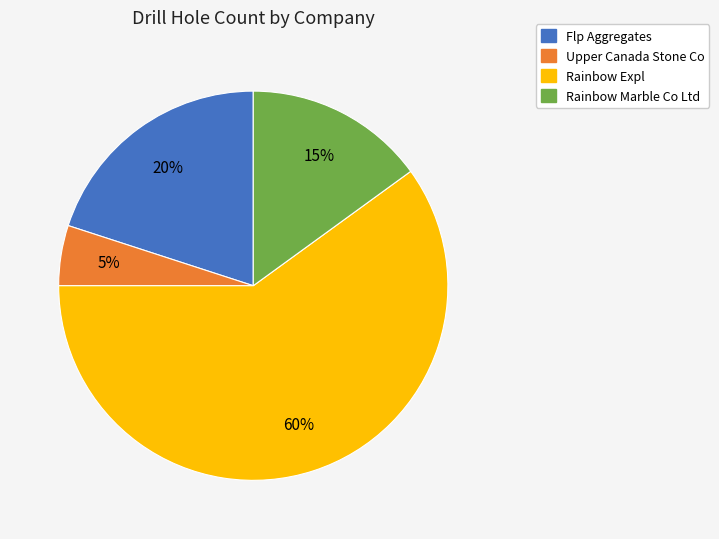

Do Flp Aggregates and Rainbow Marble Co Ltd together represent more than half of the pie?

No